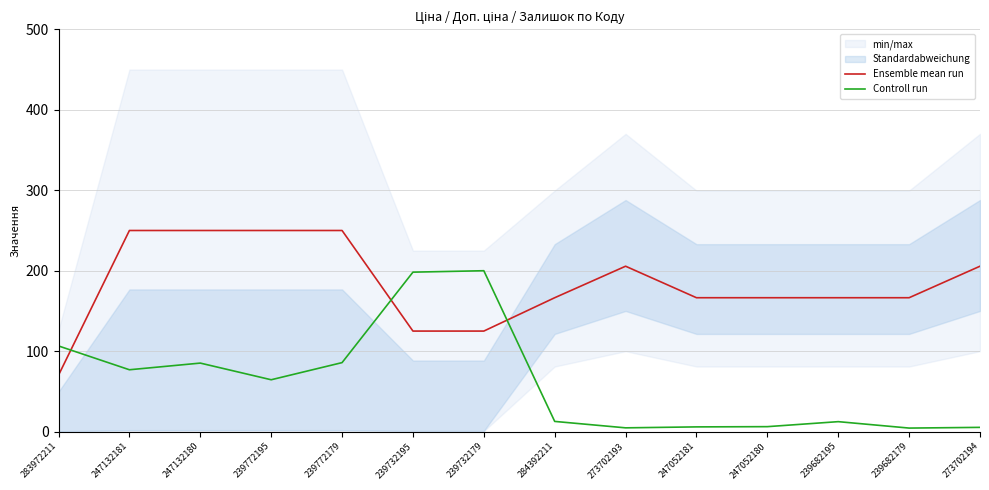

Is the value of Ensemble mean run at 239682179 greater than the value of Controll run at 239682179?

Yes